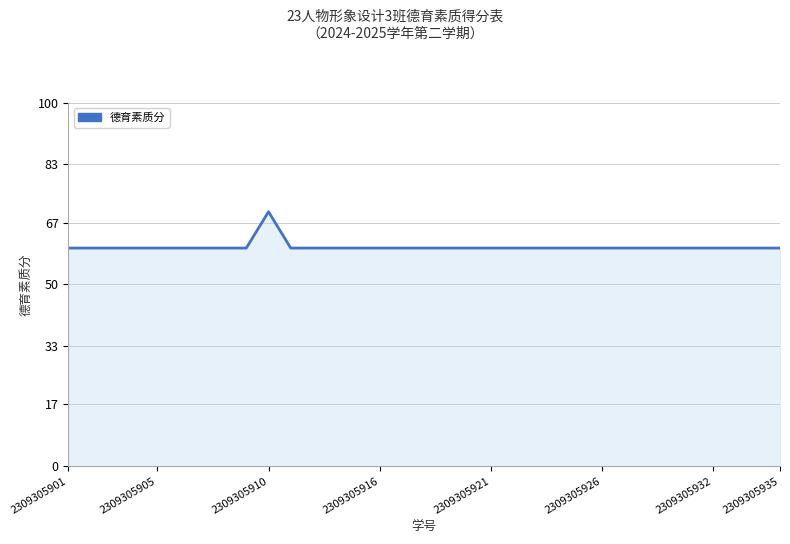

What is the minimum value shown in the chart?

60